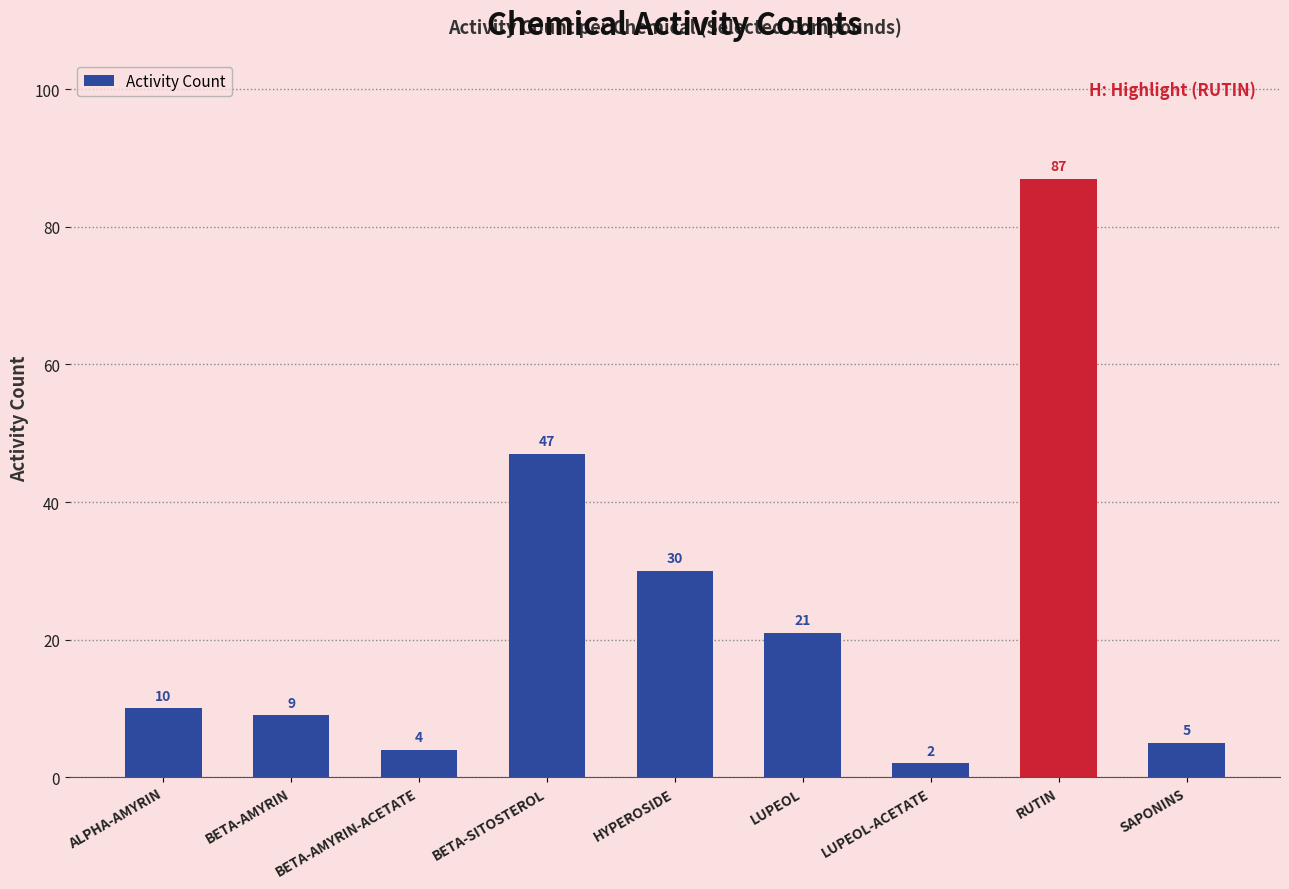

Between RUTIN and BETA-SITOSTEROL, which is larger?

RUTIN